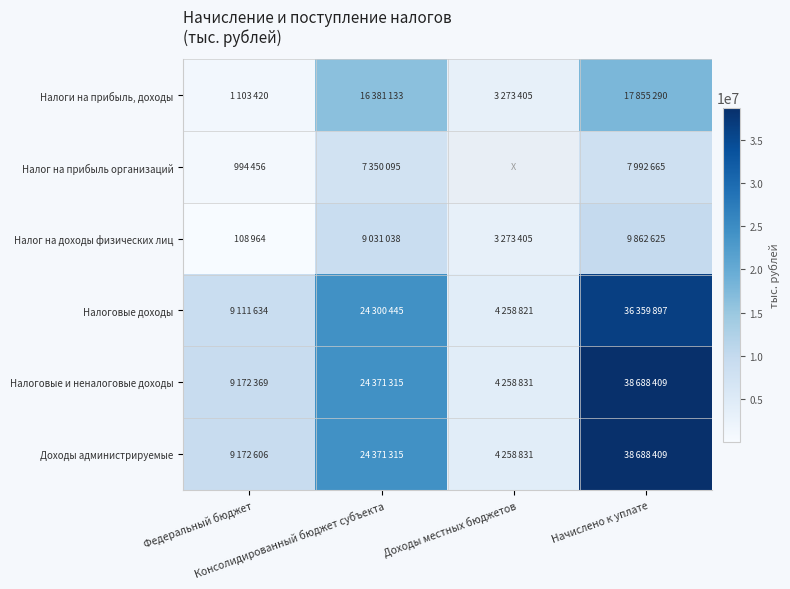

What is the difference between the Налоговые и неналоговые доходы values at Доходы местных бюджетов and Консолидированный бюджет субъекта?

20112484.0